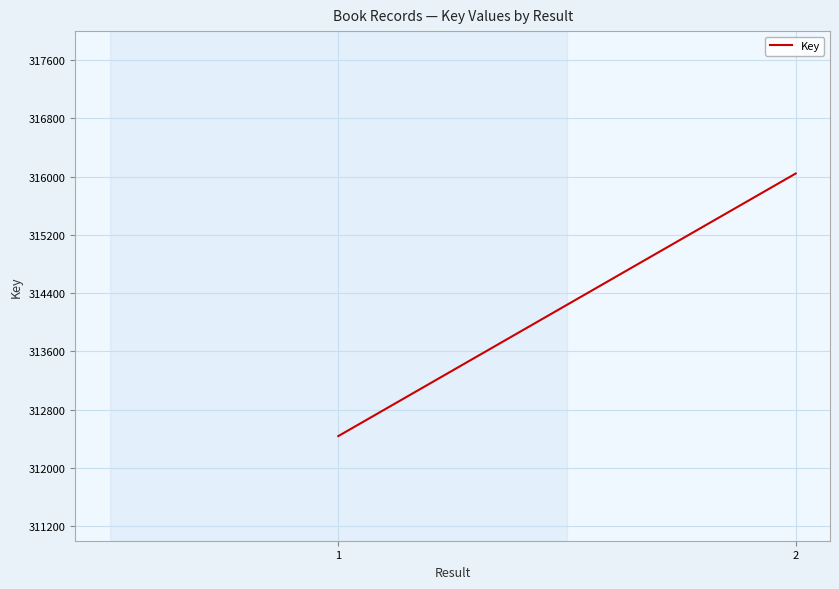

What is the difference between the values at 1 and 2?

3607